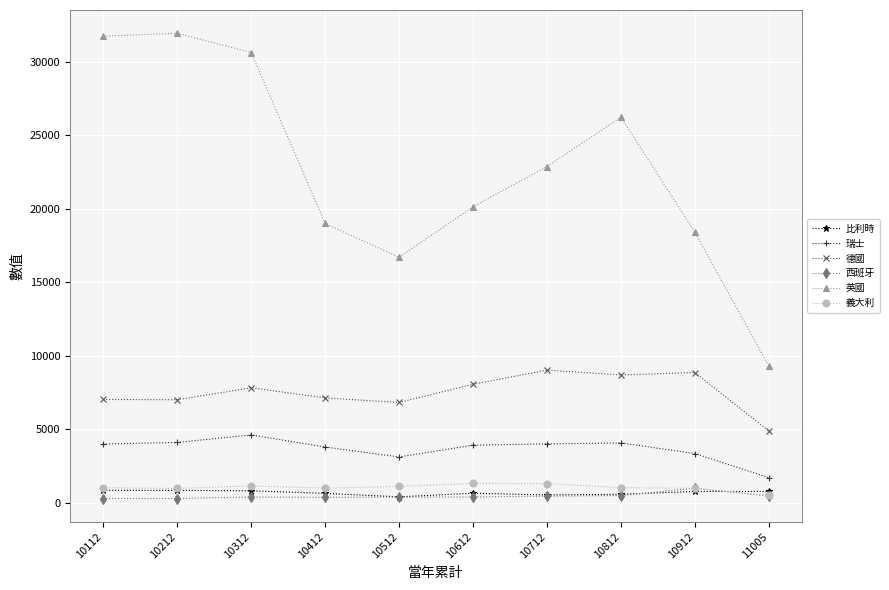

Which series changed the most between 10112 and 10812?

英國